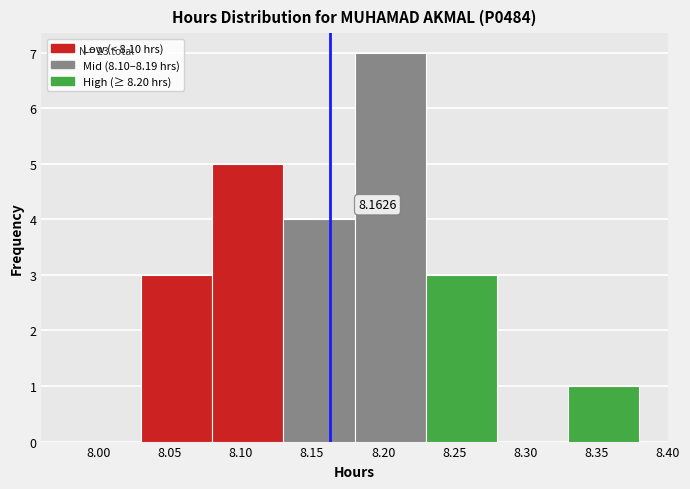

Over which range of the x-axis is the bar tallest?

8.18 to 8.23